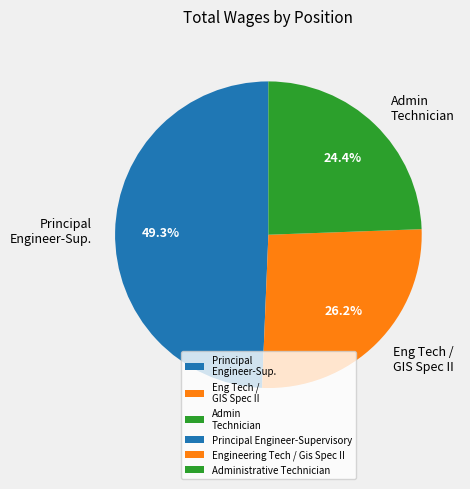

Is there any slice that represents more than half of the pie?

No